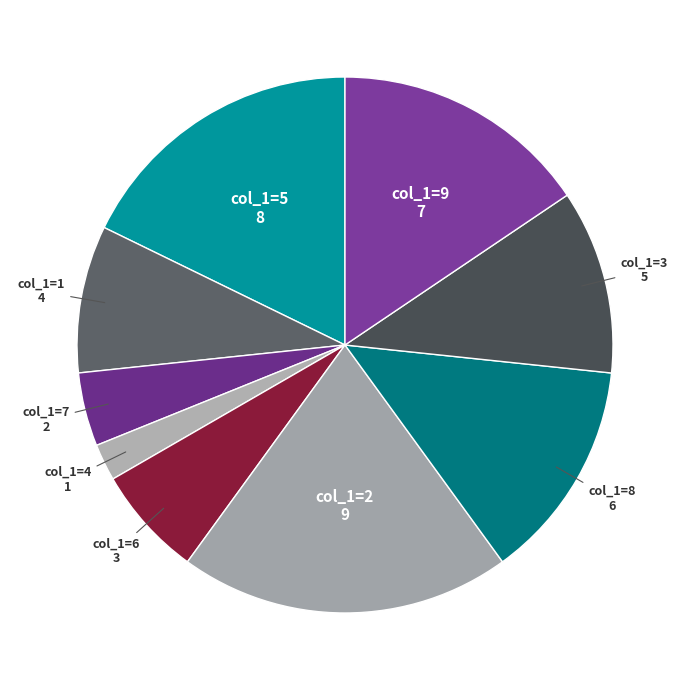

To the nearest percent, what is the difference between the largest and smallest slice percentages?

18%